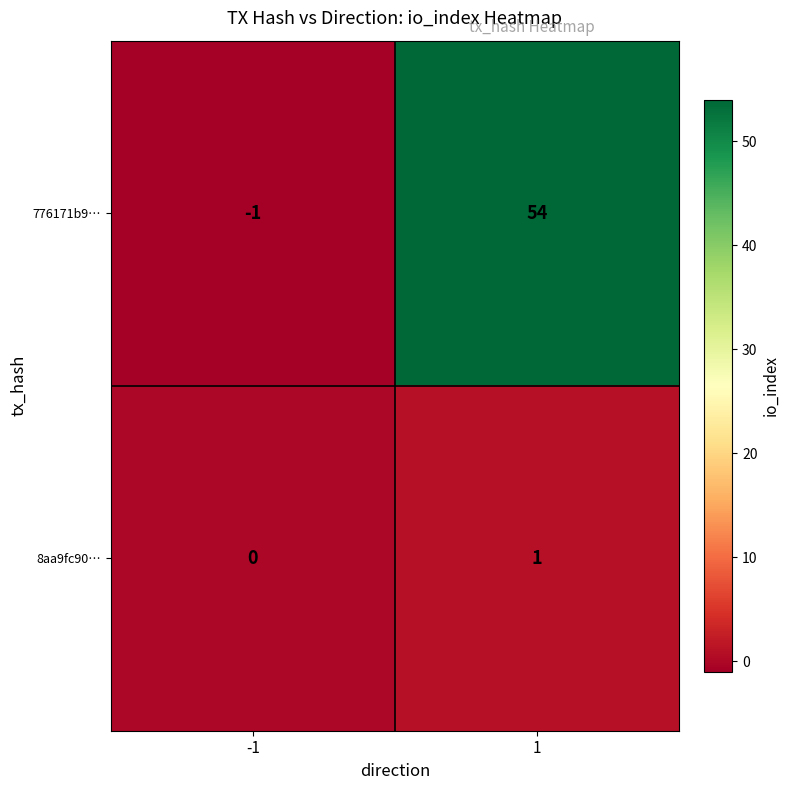

What is the greatest value displayed?

54